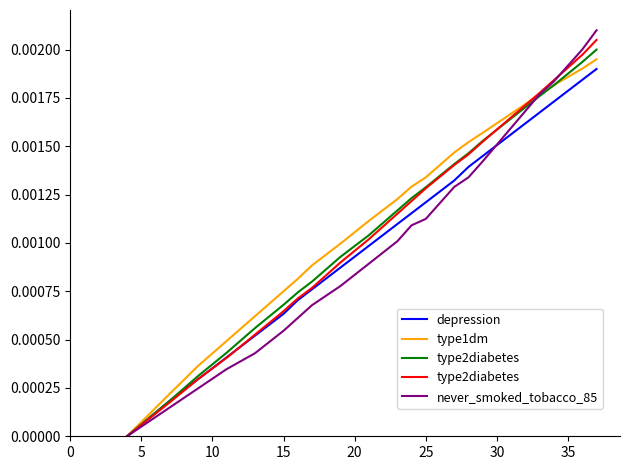

The type2diabetes series shows 0.0 at 40. True or false?

False